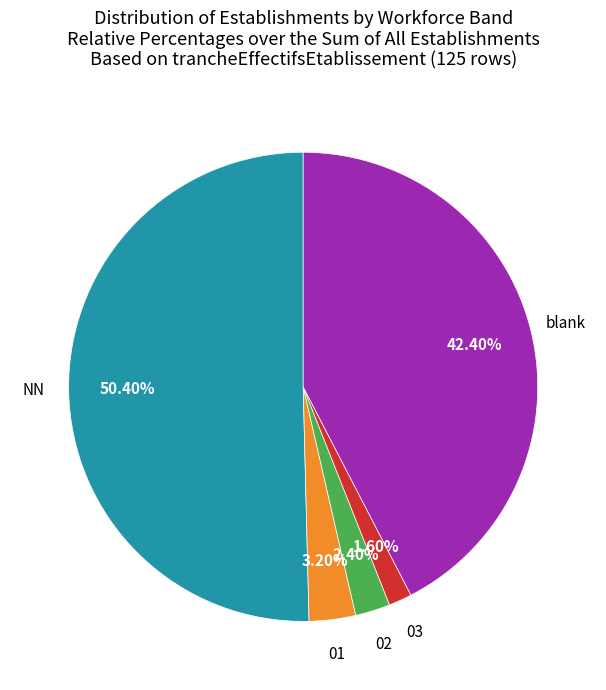

Rank the categories by value from highest to lowest.

NN, blank, 01, 02, 03